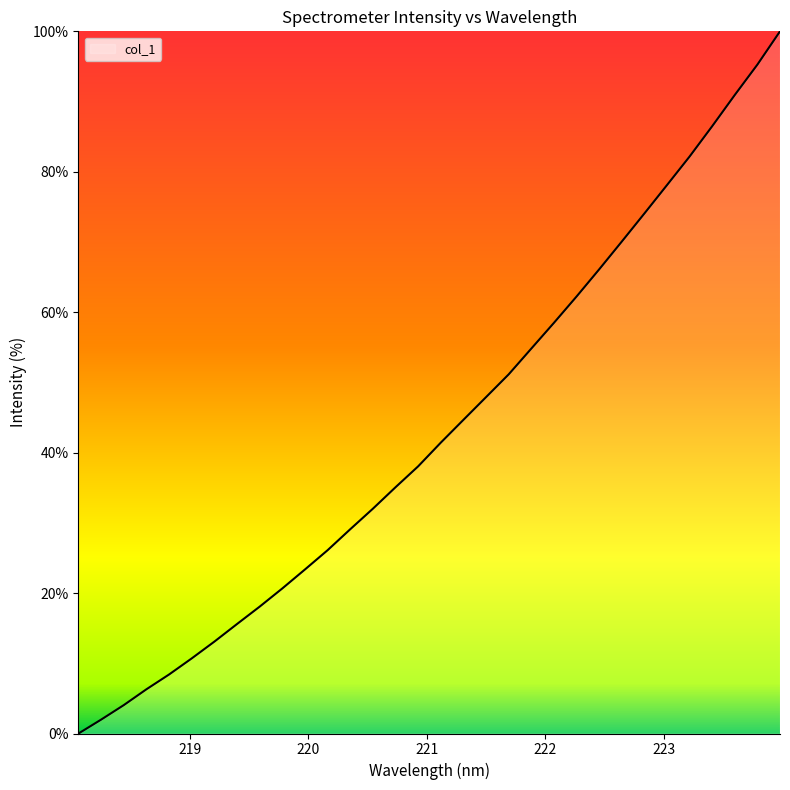

What is the maximum value shown in the chart?

100.0